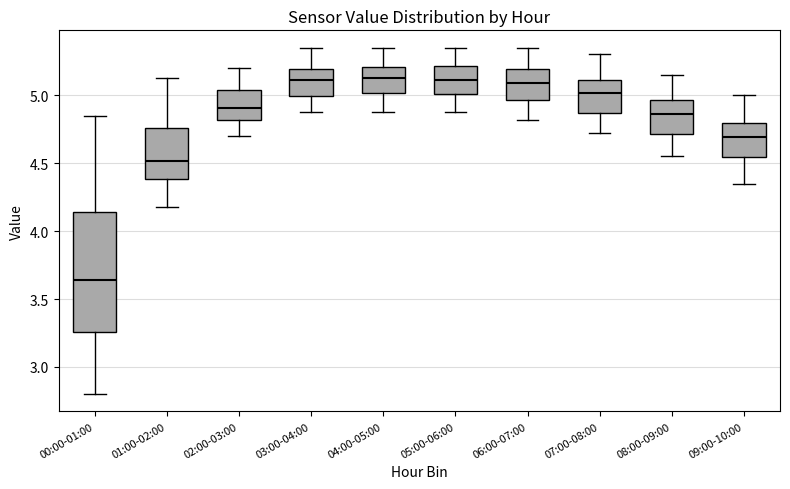

Reading left to right, transcribe this box plot: for each box, give where its median line is, the range the box spans, and where its two whiskers end, as read against the y-axis. The values are not printed on the chart, so give them approximately, as read against the axis.

00:00-01:00: median 3.65, box 3.25 to 4.15, whiskers 2.80 to 4.85
01:00-02:00: median 4.50, box 4.40 to 4.75, whiskers 4.20 to 5.15
02:00-03:00: median 4.90, box 4.80 to 5.05, whiskers 4.70 to 5.20
03:00-04:00: median 5.10, box 5.00 to 5.20, whiskers 4.90 to 5.35
04:00-05:00: median 5.15, box 5.00 to 5.20, whiskers 4.90 to 5.35
05:00-06:00: median 5.10, box 5.00 to 5.20, whiskers 4.90 to 5.35
06:00-07:00: median 5.10, box 4.95 to 5.20, whiskers 4.80 to 5.35
07:00-08:00: median 5.00, box 4.85 to 5.10, whiskers 4.70 to 5.30
08:00-09:00: median 4.85, box 4.70 to 4.95, whiskers 4.55 to 5.15
09:00-10:00: median 4.70, box 4.55 to 4.80, whiskers 4.35 to 5.00